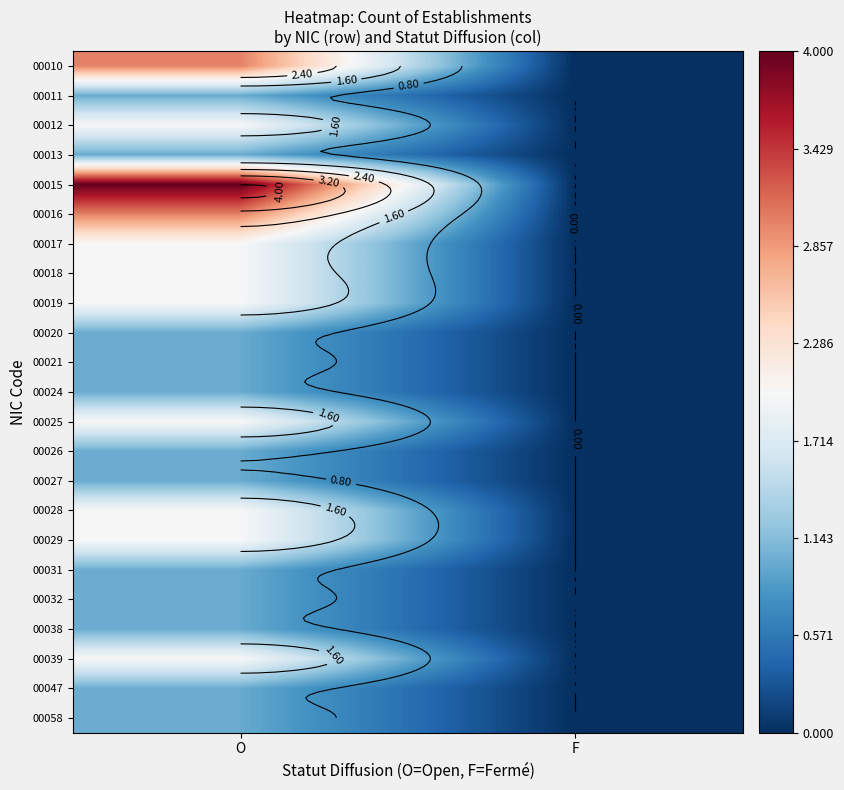

What is the highest value of the 00012 series?

2